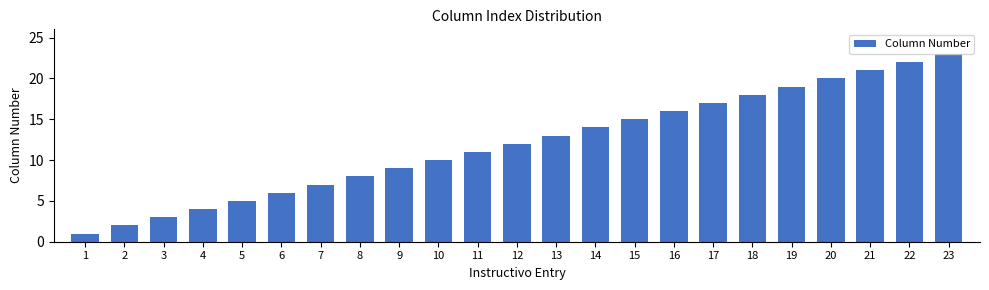

What is the sum of all values?

276